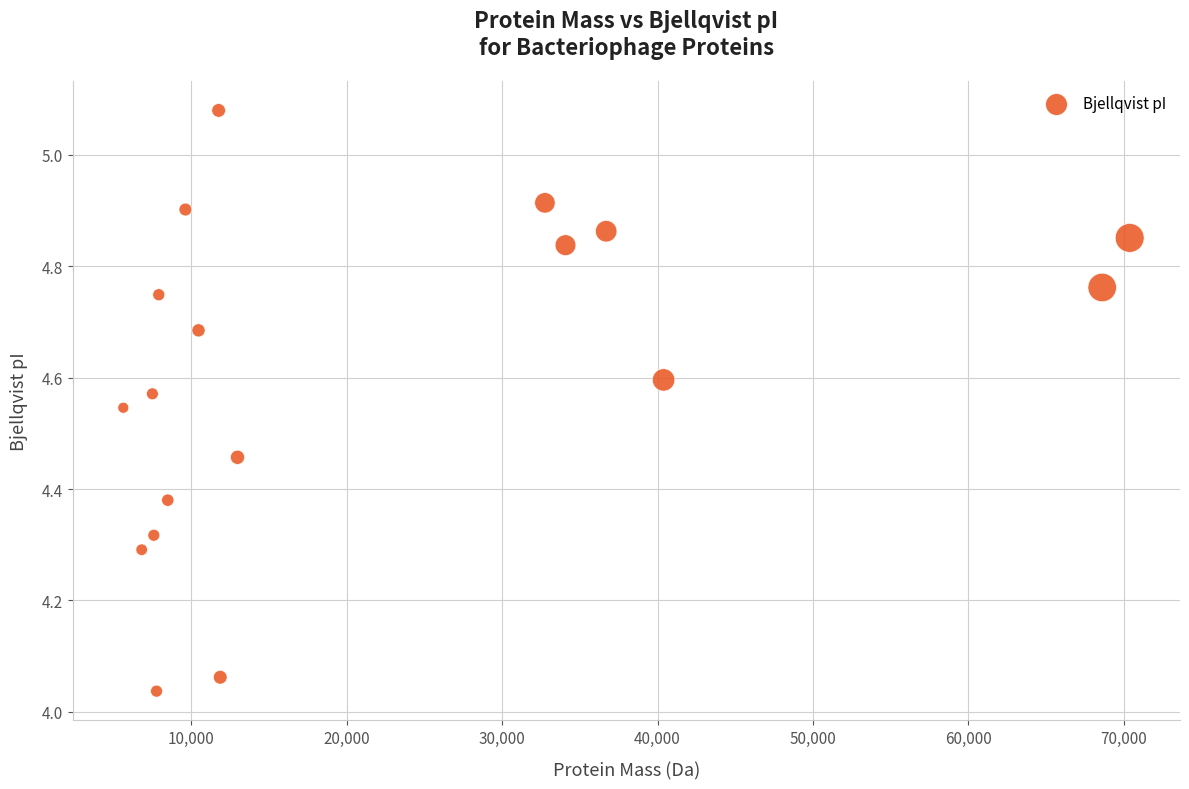

What is the range of Y values (max minus min)?

1.0